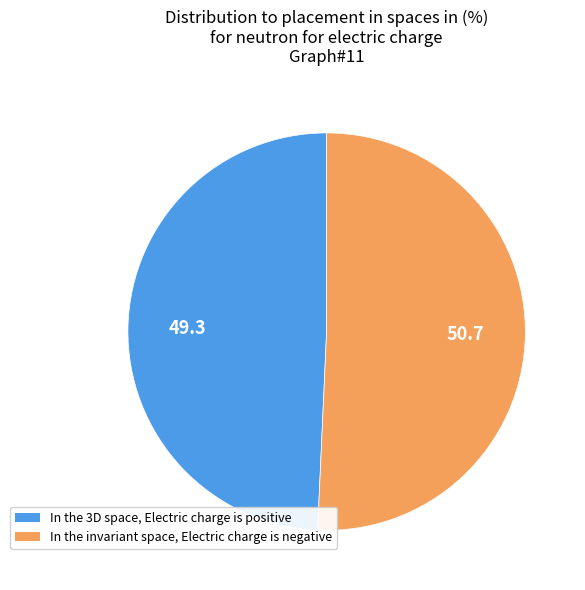

Does any single category account for the majority?

Yes